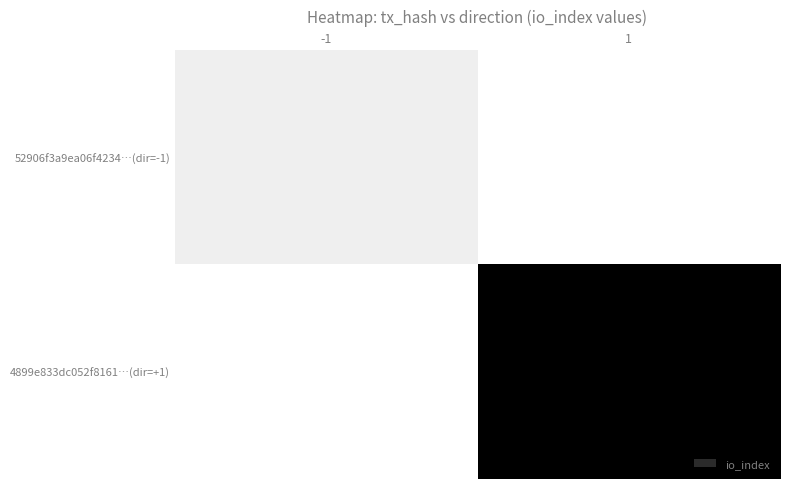

What is the smallest value displayed?

3.0